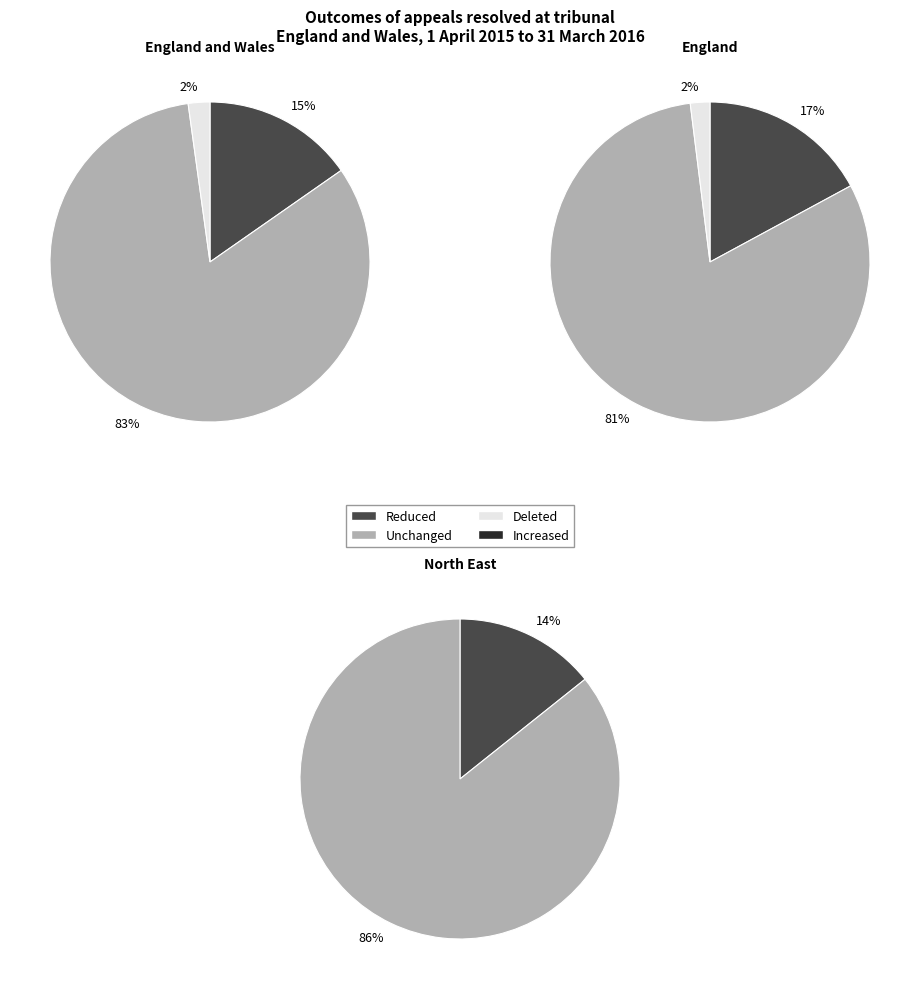

True or false: NORTH WEST accounts for 1% of the total.

False